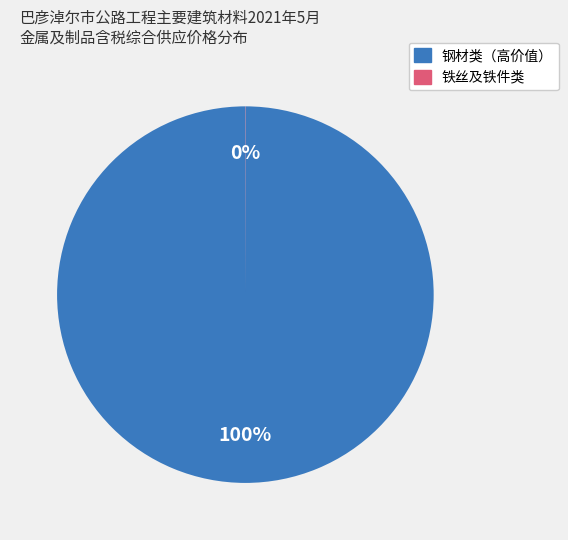

Does any single category account for the majority?

Yes